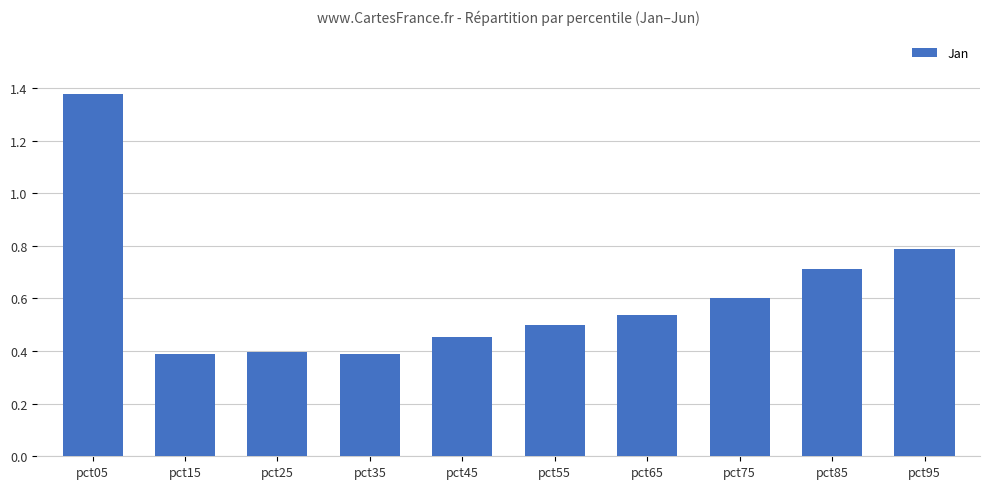

What is the difference between the second highest and second lowest values?

0.4